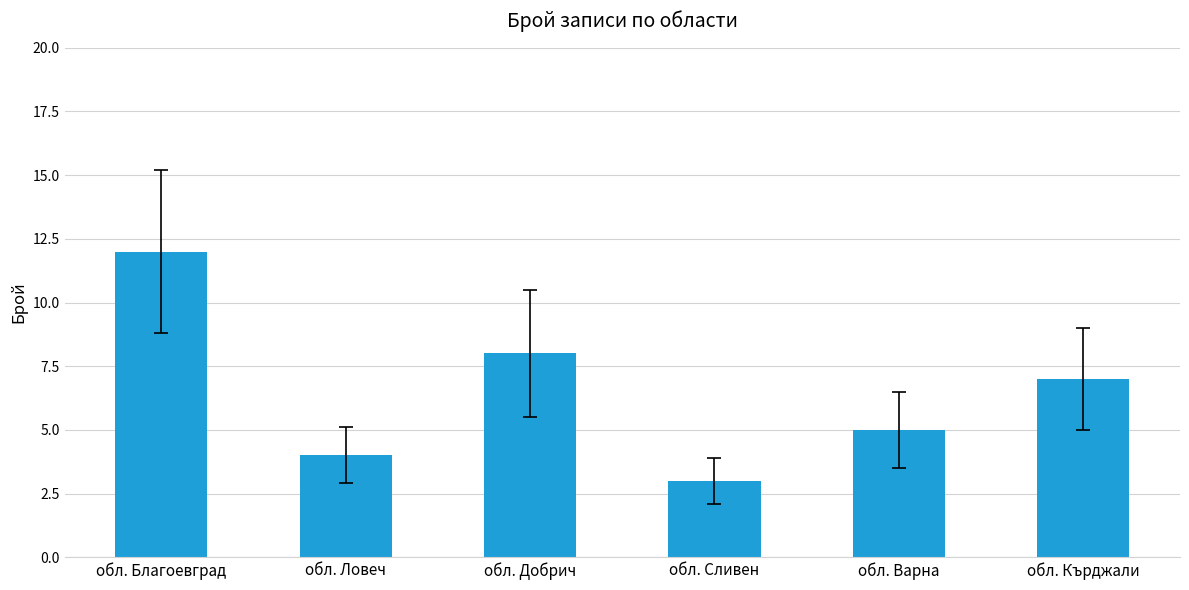

What is the label of the 2nd bar from the right?

обл. Варна